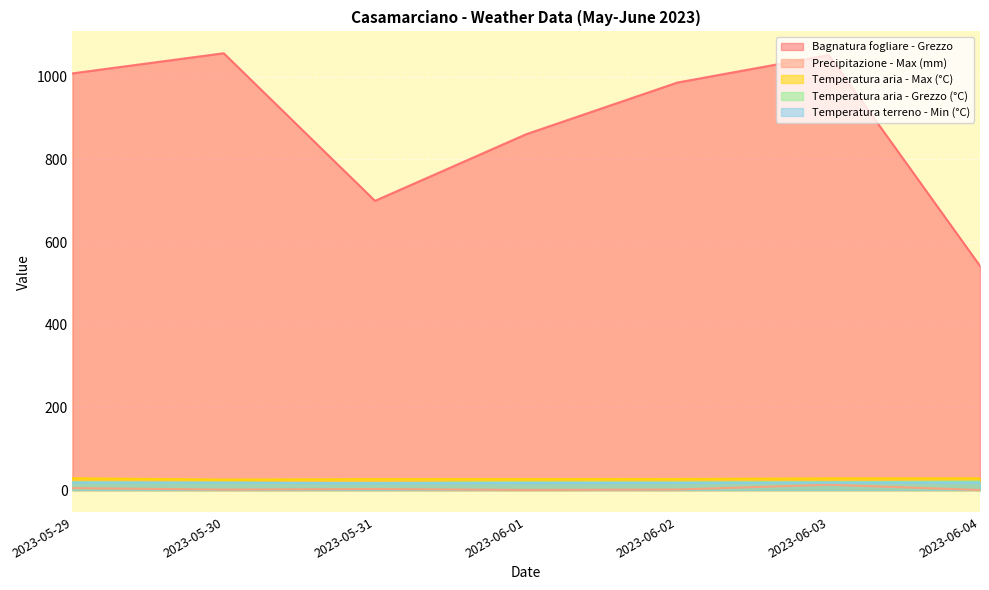

How many interior local valleys does the Temperatura terreno - Min (°C) series have?

1